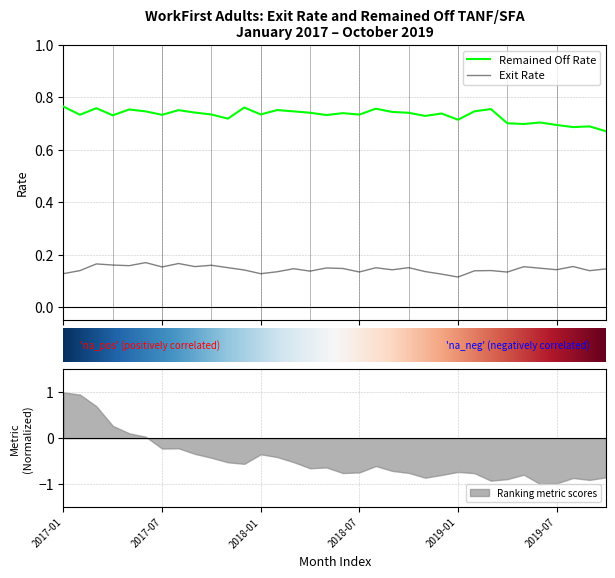

Is this an area chart (filled region under the line)?

No